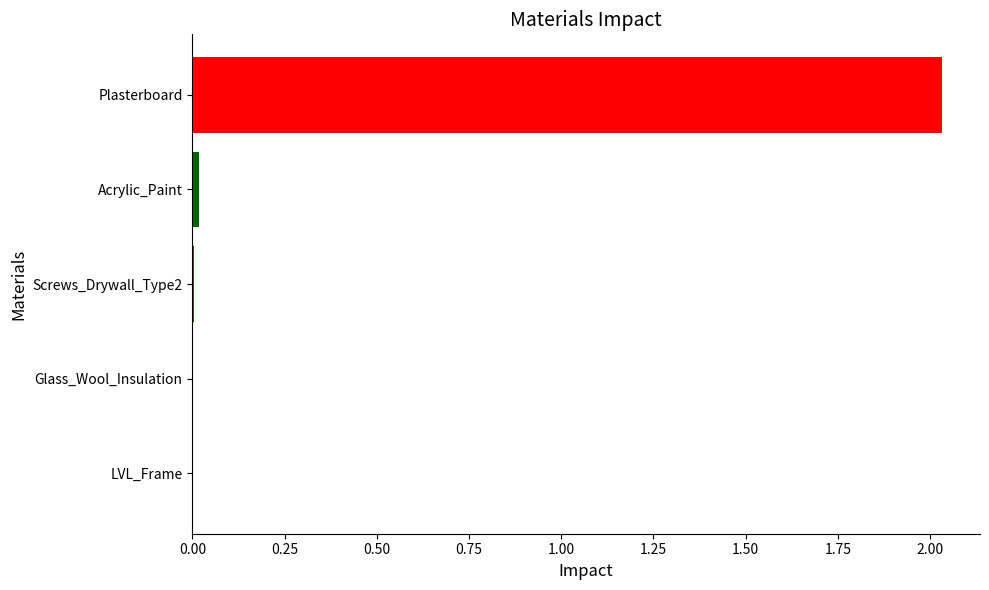

At which category does the chart reach its peak across all series?

Plasterboard